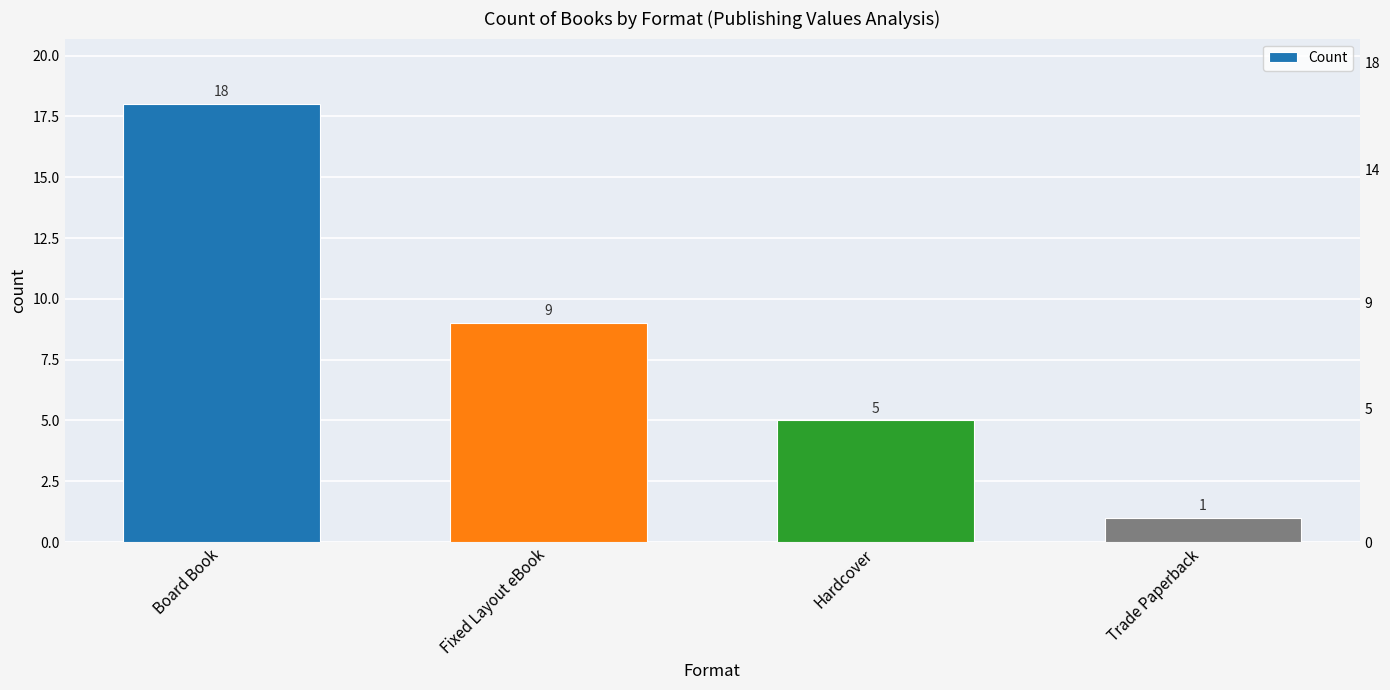

Rank the categories by value from lowest to highest.

Trade Paperback, Hardcover, Fixed Layout eBook, Board Book